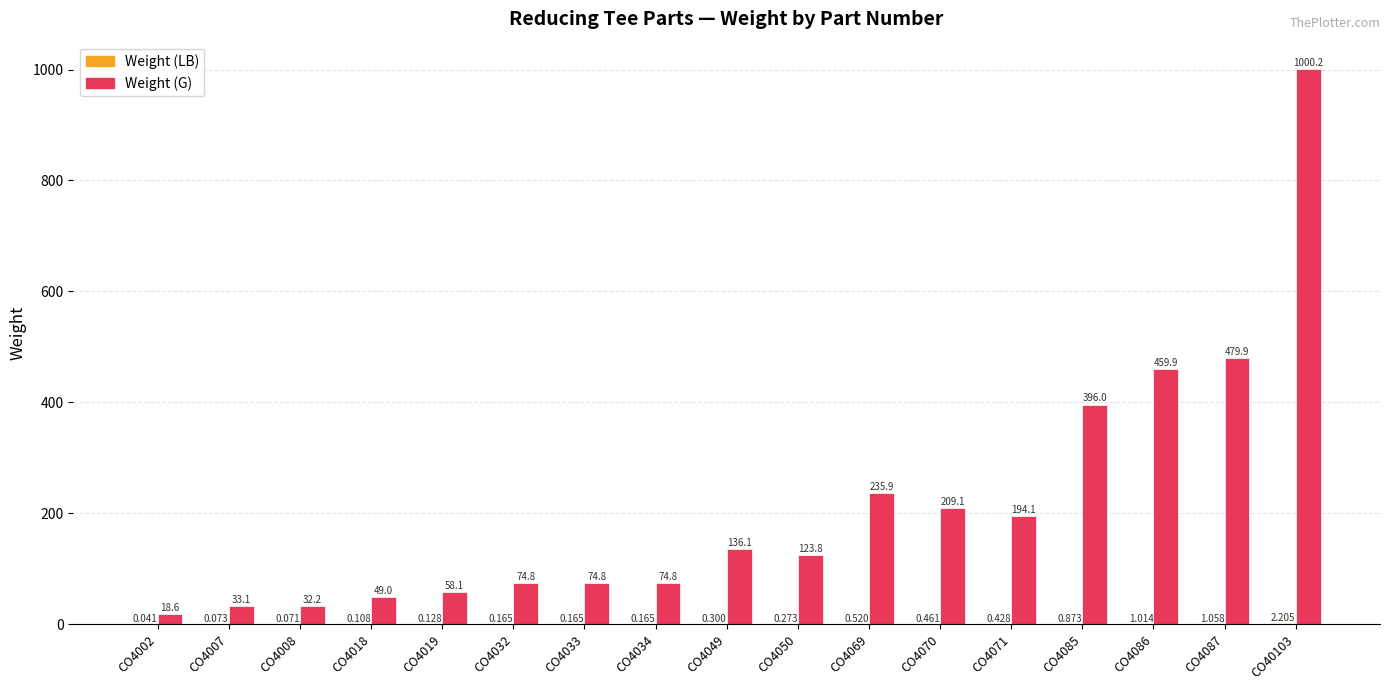

Which series changed the most between CO4007 and CO4087?

Weight (G)